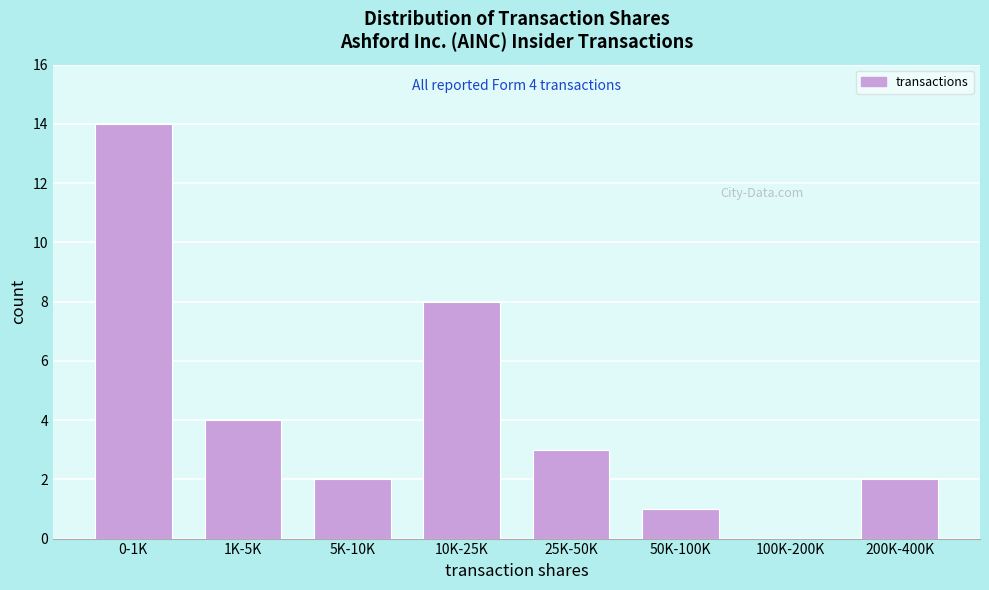

Reading left to right, list all the values displayed in this chart.

0-1K=14	1K-5K=4	5K-10K=2	10K-25K=8	25K-50K=3	50K-100K=1	100K-200K=0	200K-400K=2